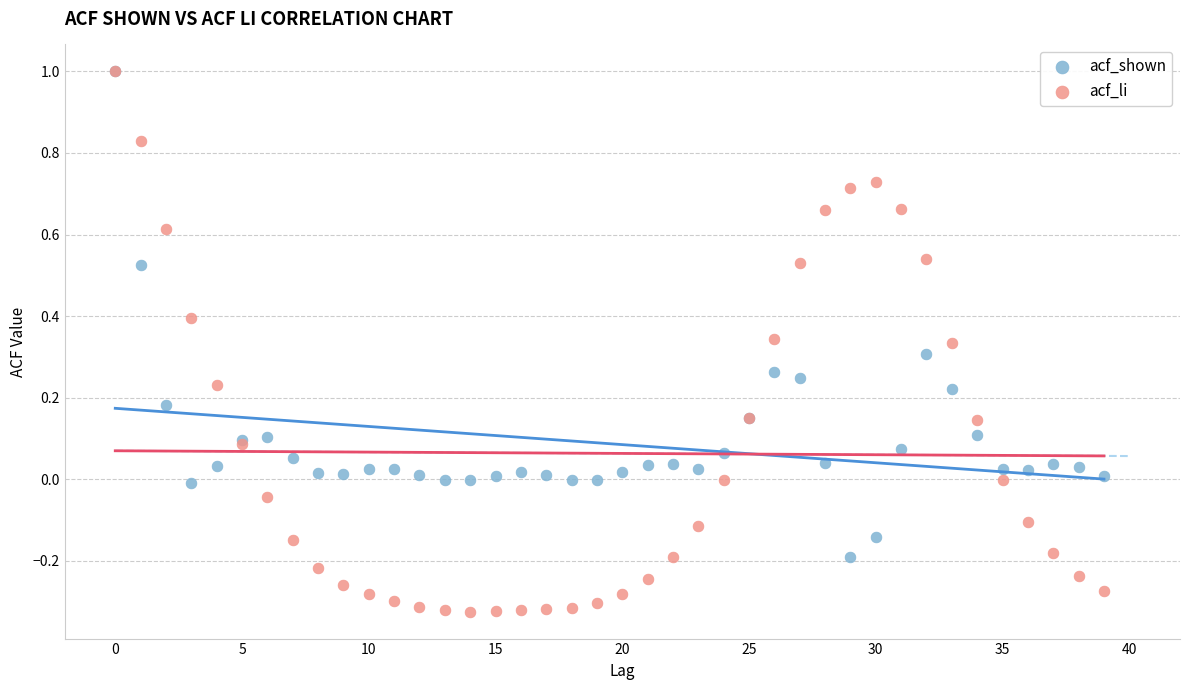

What are all the series names shown in the legend?

acf_shown, acf_li